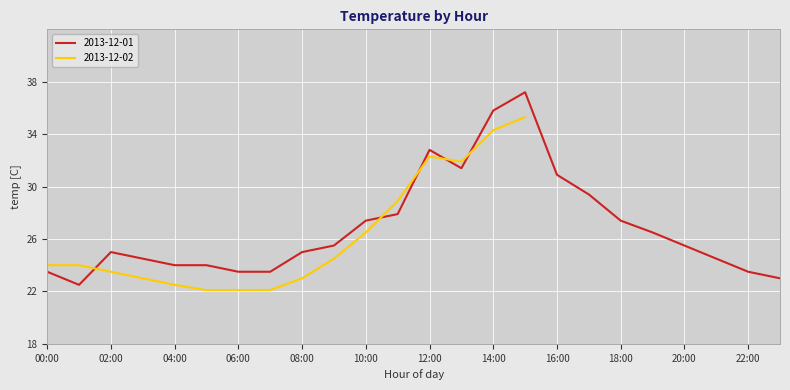

What value does the data have at 16:00?

30.9